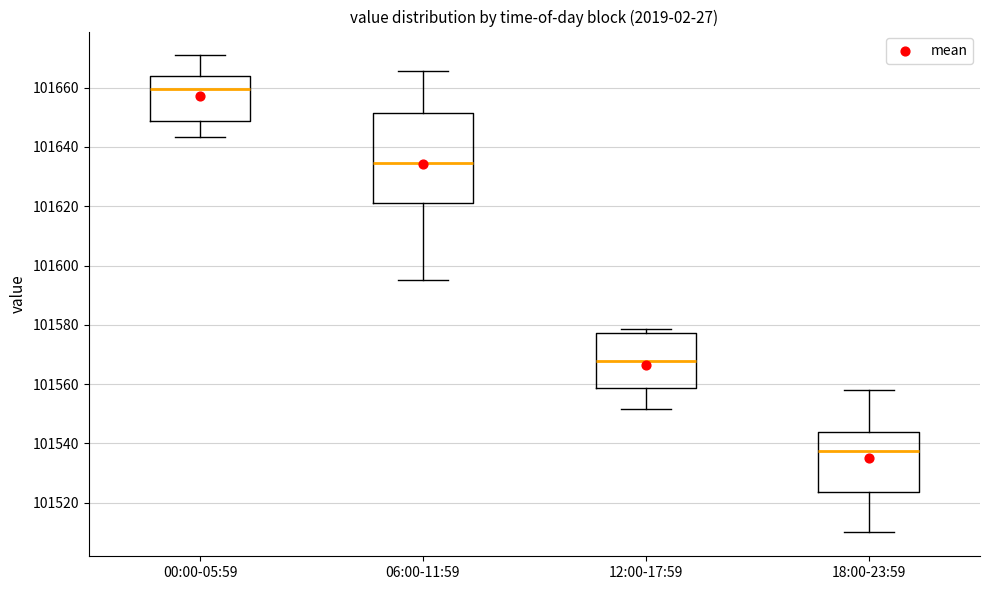

Reading left to right, transcribe this box plot: for each box, give where its median line is, the range the box spans, and where its two whiskers end, as read against the y-axis. The values are not printed on the chart, so give them approximately, as read against the axis.

00:00-05:59: median 101660, box 101648 to 101664, whiskers 101644 to 101670
06:00-11:59: median 101634, box 101620 to 101652, whiskers 101596 to 101666
12:00-17:59: median 101568, box 101558 to 101578, whiskers 101552 to 101578 (just above the box's upper edge)
18:00-23:59: median 101538, box 101524 to 101544, whiskers 101510 to 101558